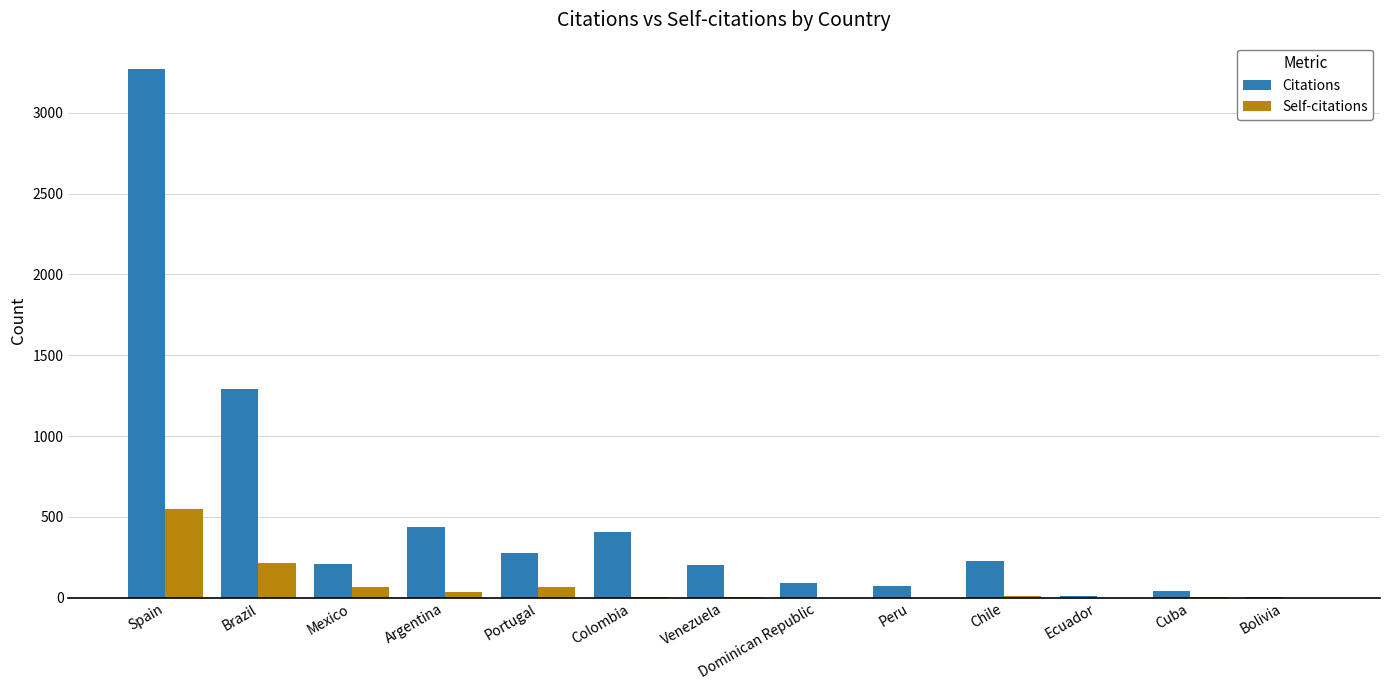

The value of Self-citations at Bolivia is 0. True or false?

True